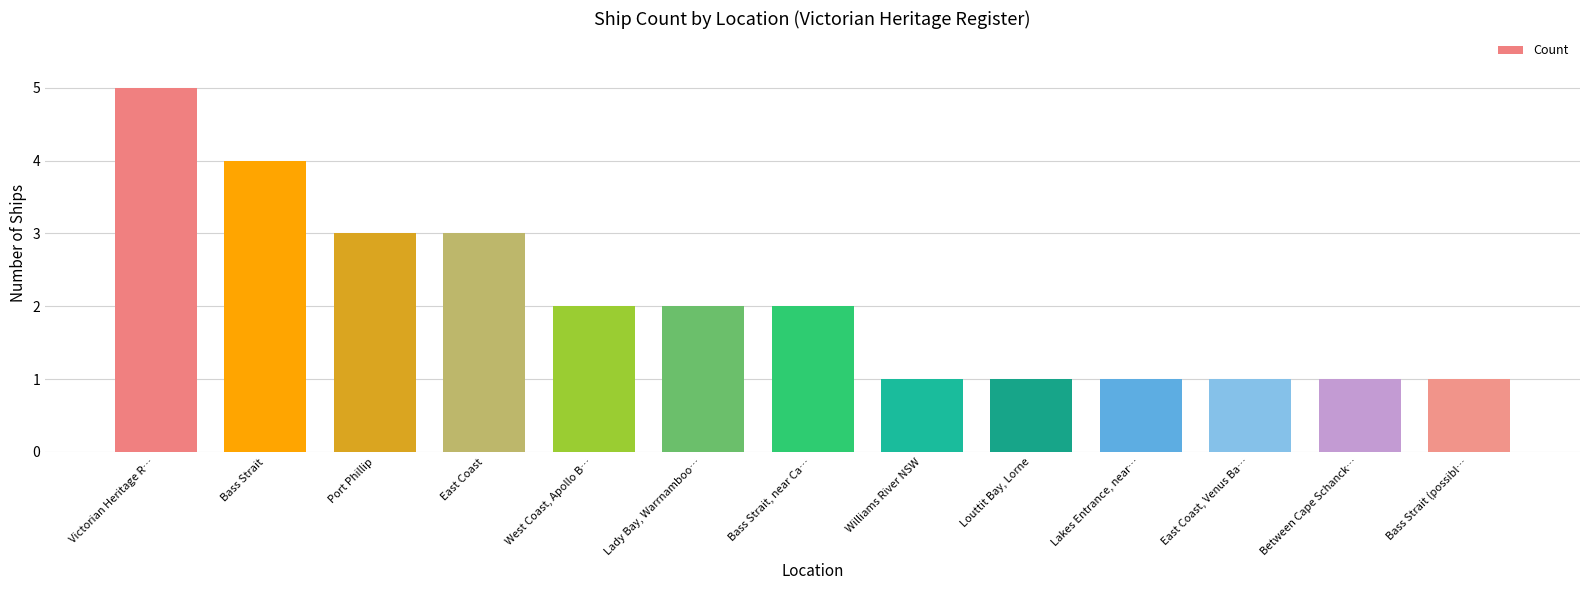

Reading left to right, extract all data points from this chart.

5	4	3	3	2	2	2	1	1	1	1	1	1